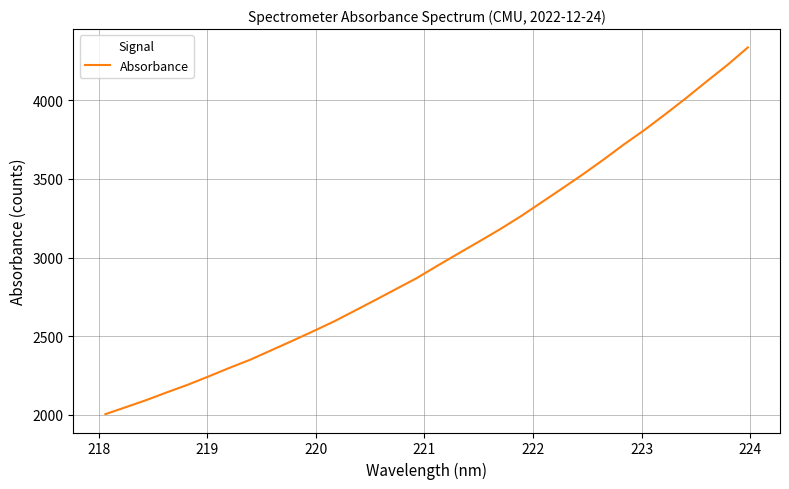

What is the maximum value shown in the chart?

4335.6